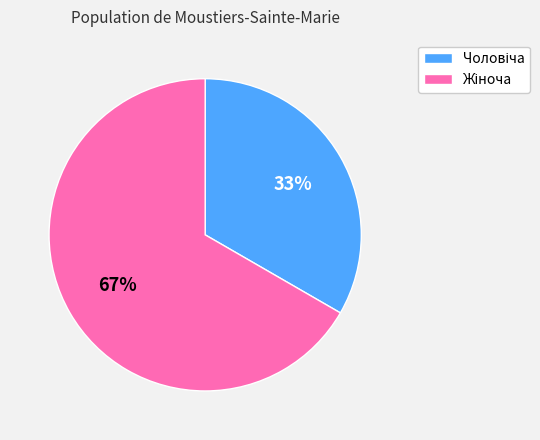

To the nearest percent, what is the average slice percentage?

50%